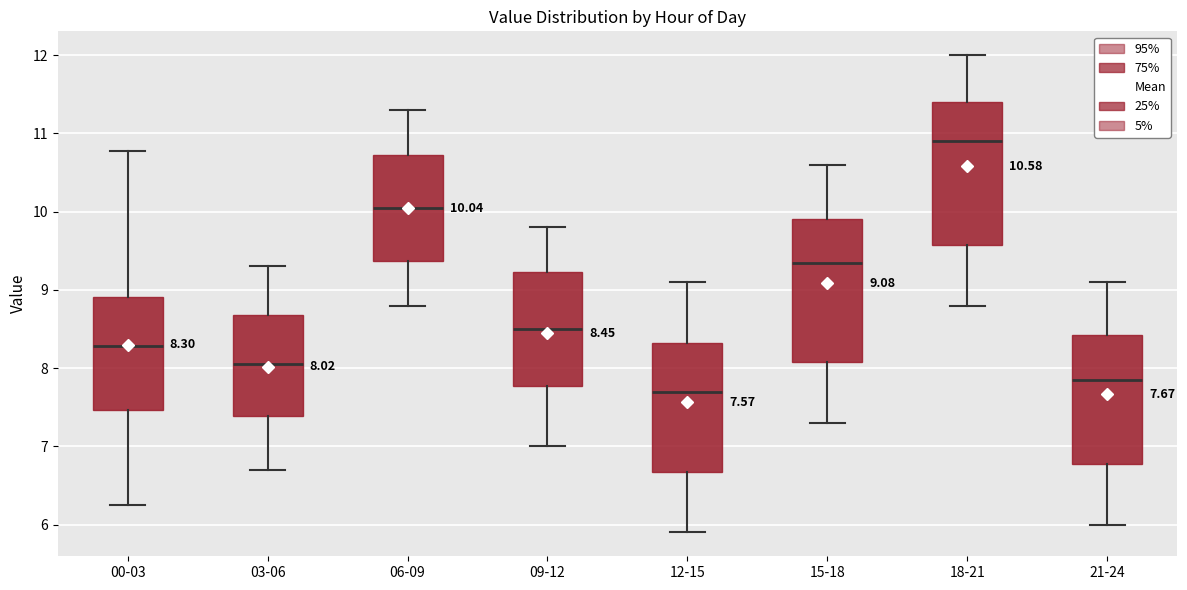

Which box's median line is the highest?

18-21